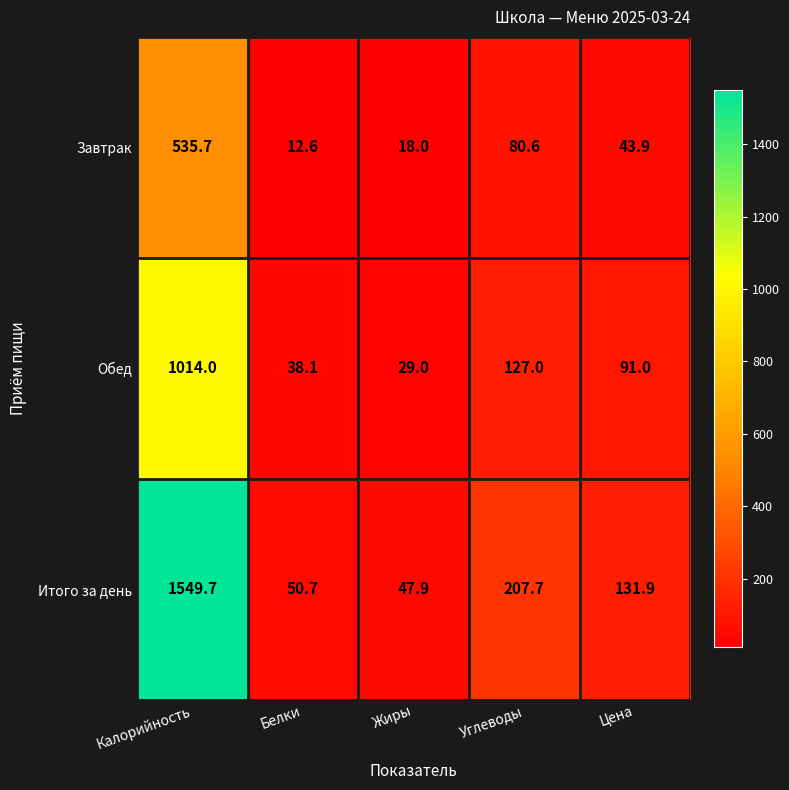

The value of Обед at Белки is 38.1. True or false?

True